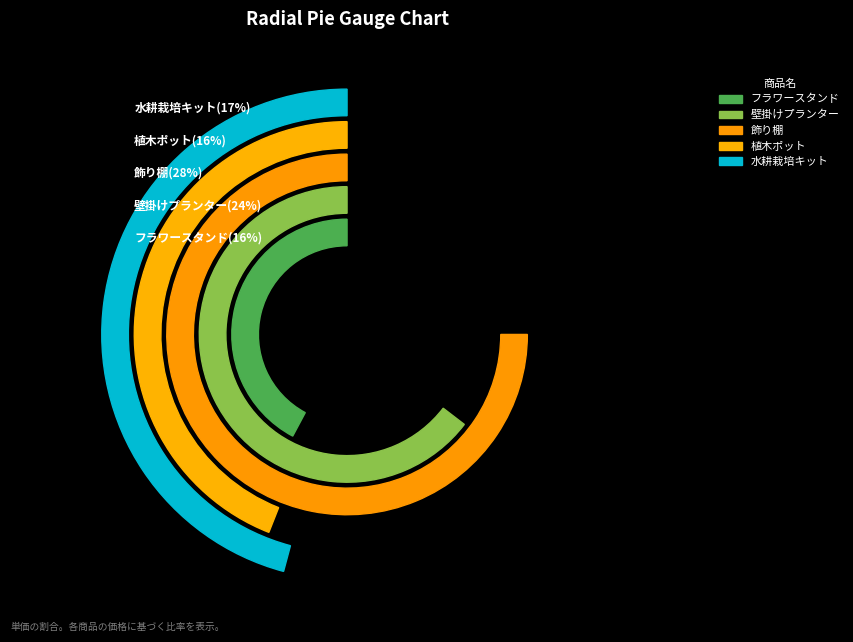

What percentage is the フラワースタンド slice, to the nearest percent?

16%